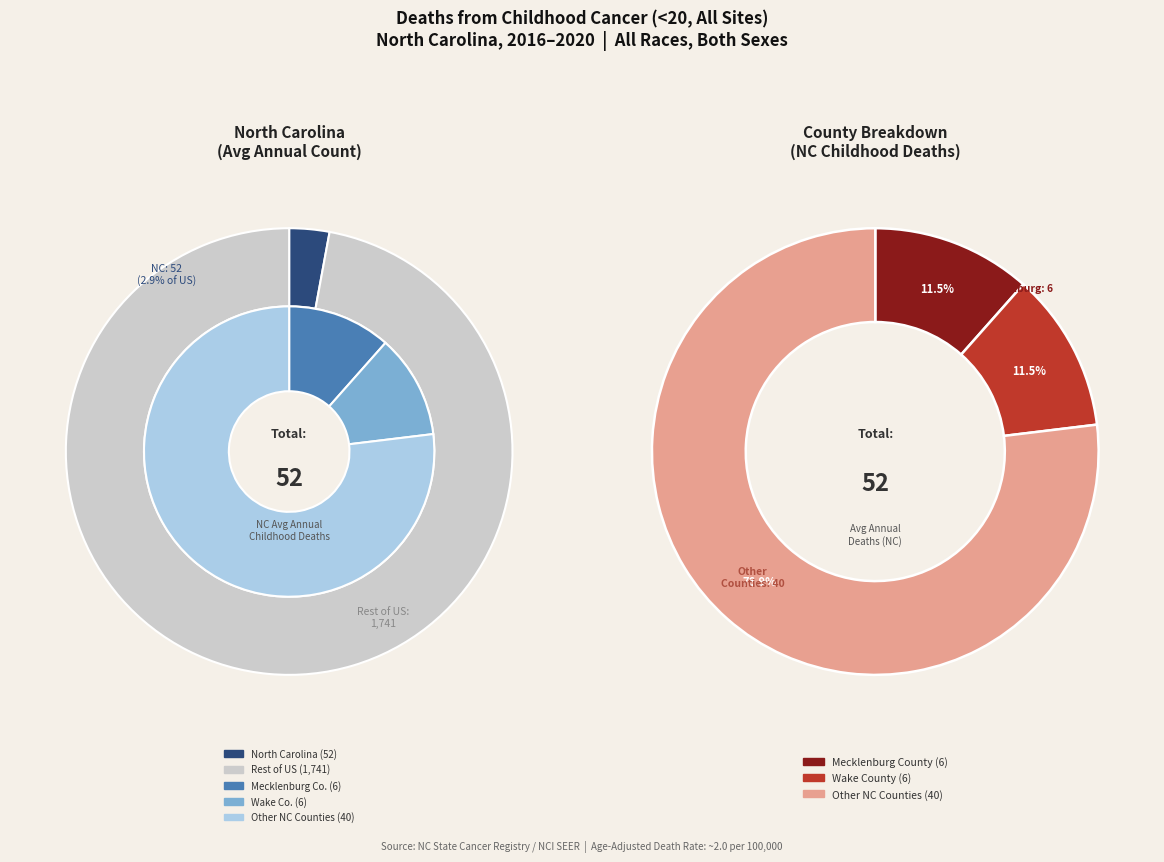

Is there a majority slice in this chart?

Yes